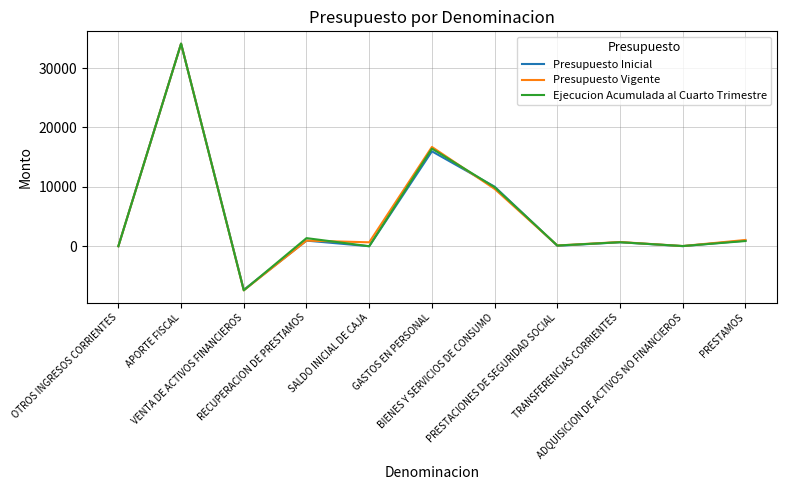

What is the lowest value of the Ejecucion Acumulada al Cuarto Trimestre series?

-7429